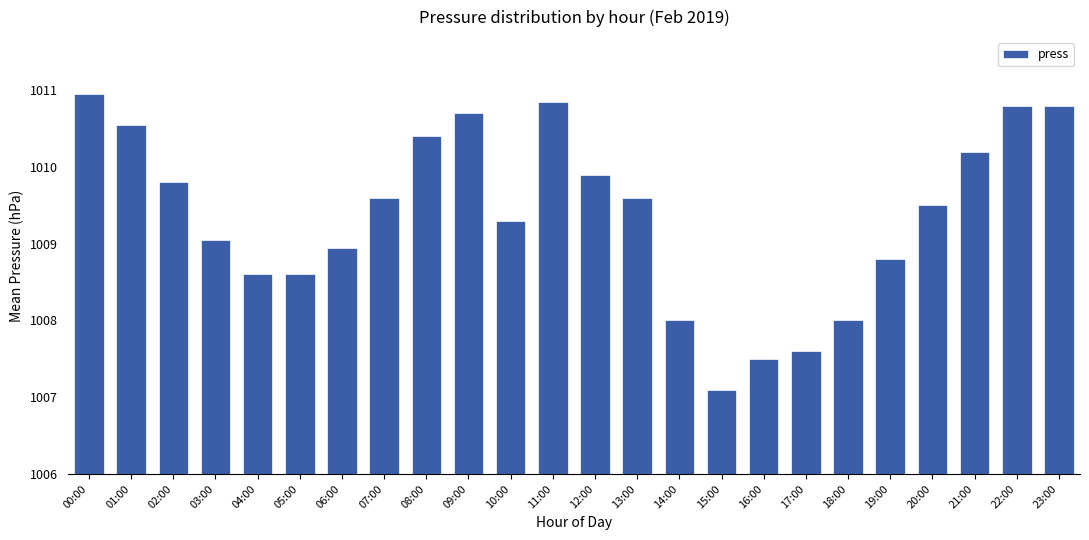

Rank the categories by value from lowest to highest.

15:00, 16:00, 17:00, 14:00, 18:00, 04:00, 05:00, 19:00, 06:00, 03:00, 10:00, 20:00, 07:00, 13:00, 02:00, 12:00, 21:00, 08:00, 01:00, 09:00, 22:00, 23:00, 11:00, 00:00